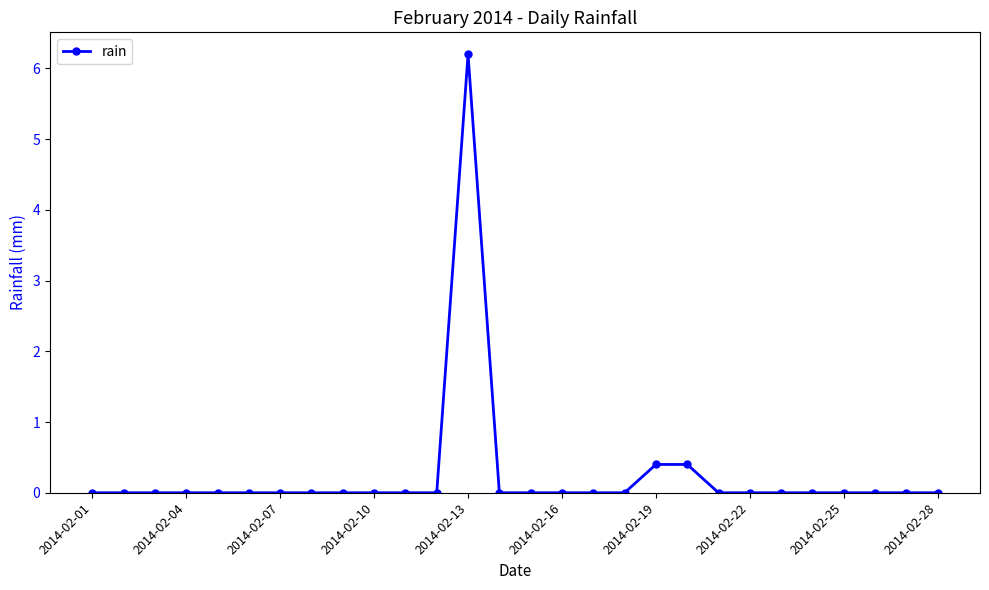

How many series are shown in this chart?

1